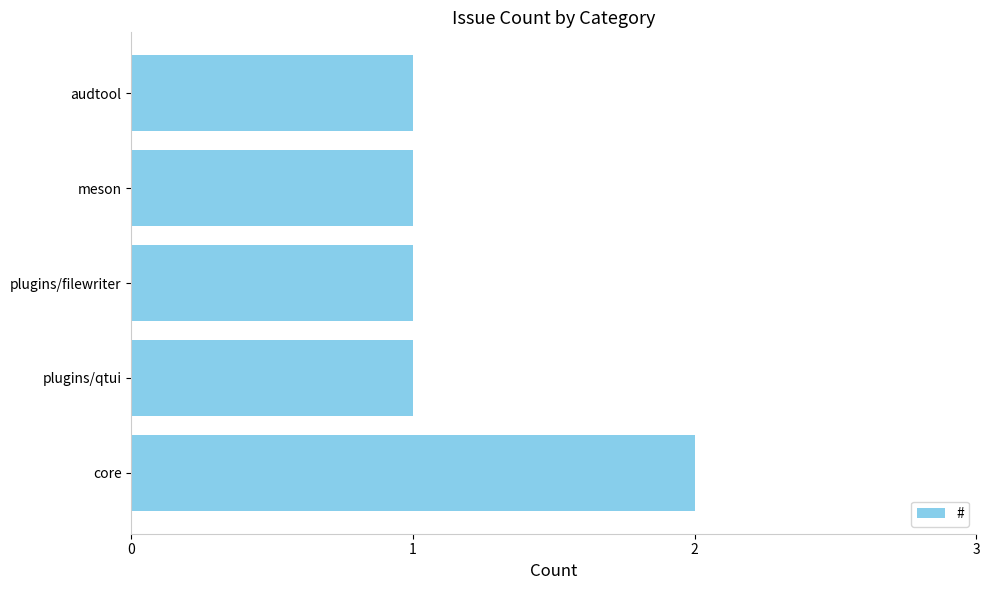

Which label corresponds to the largest value in the chart?

core